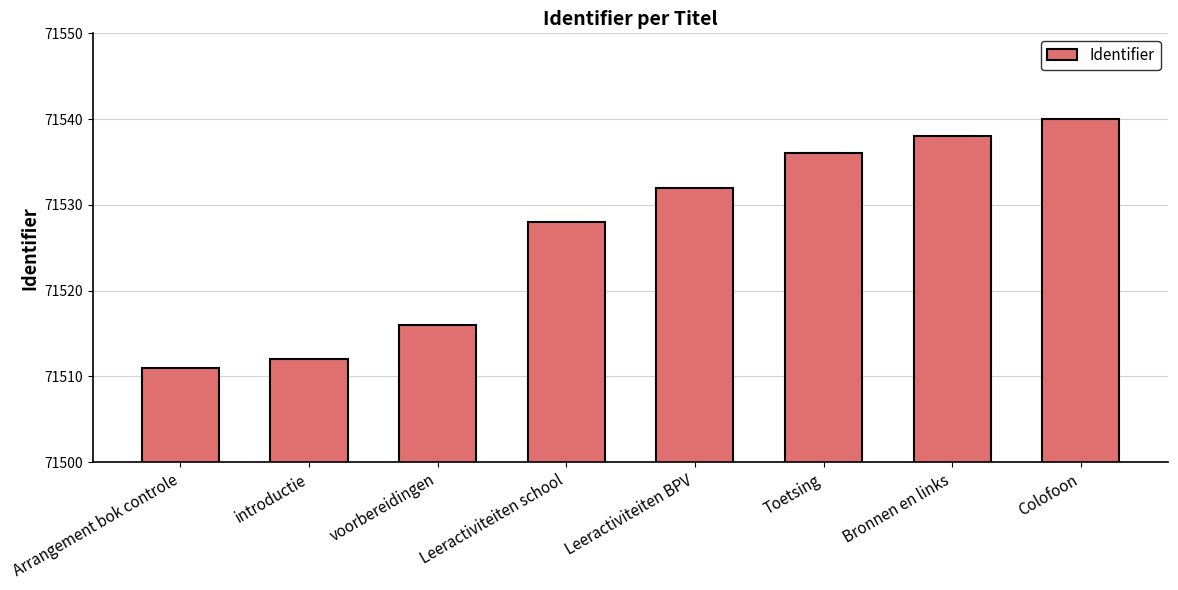

Rank the categories by value from lowest to highest.

Arrangement bok controle, introductie, voorbereidingen, Leeractiviteiten school, Leeractiviteiten BPV, Toetsing, Bronnen en links, Colofoon